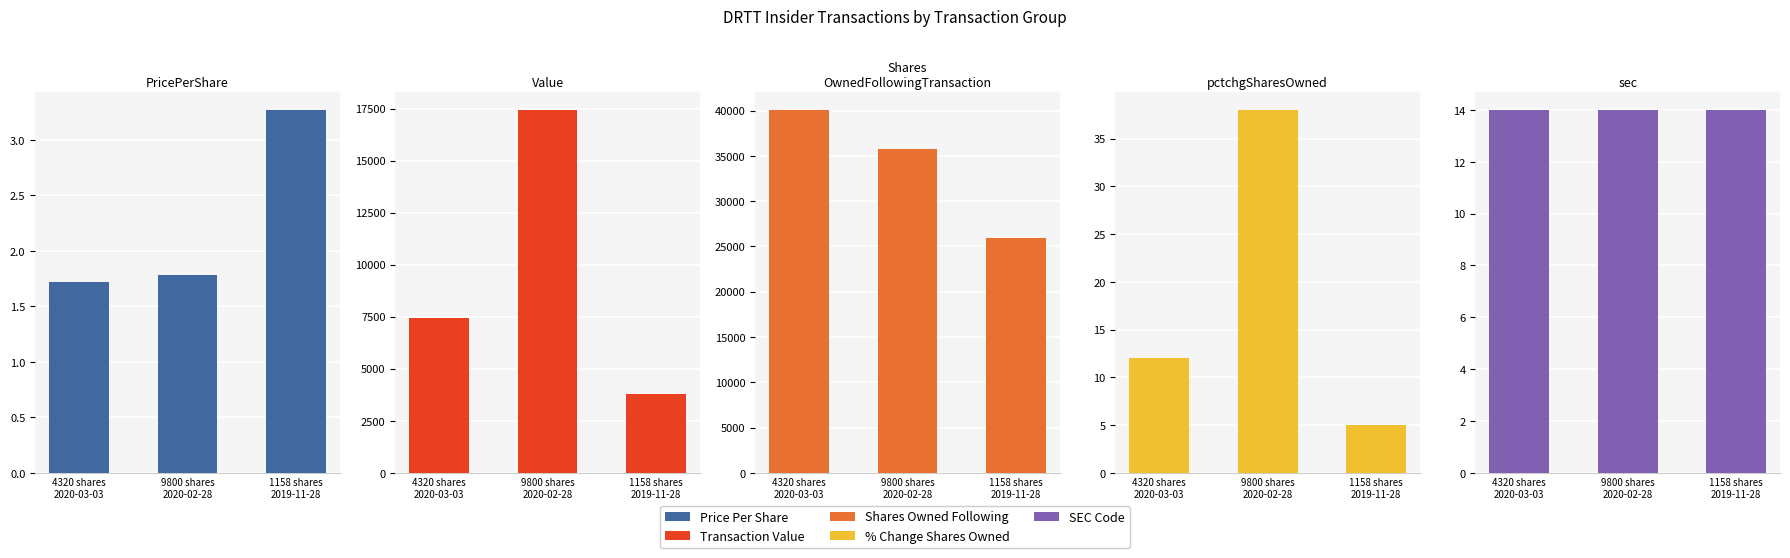

What is the difference between the highest and lowest values at 9800 shares
2020-02-28?

35739.2